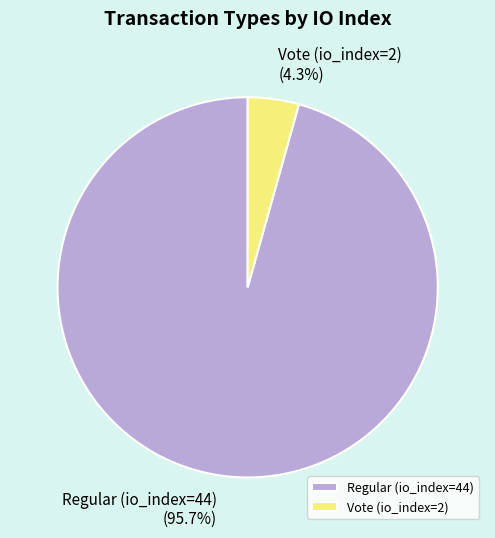

Count the number of slices in the pie.

2